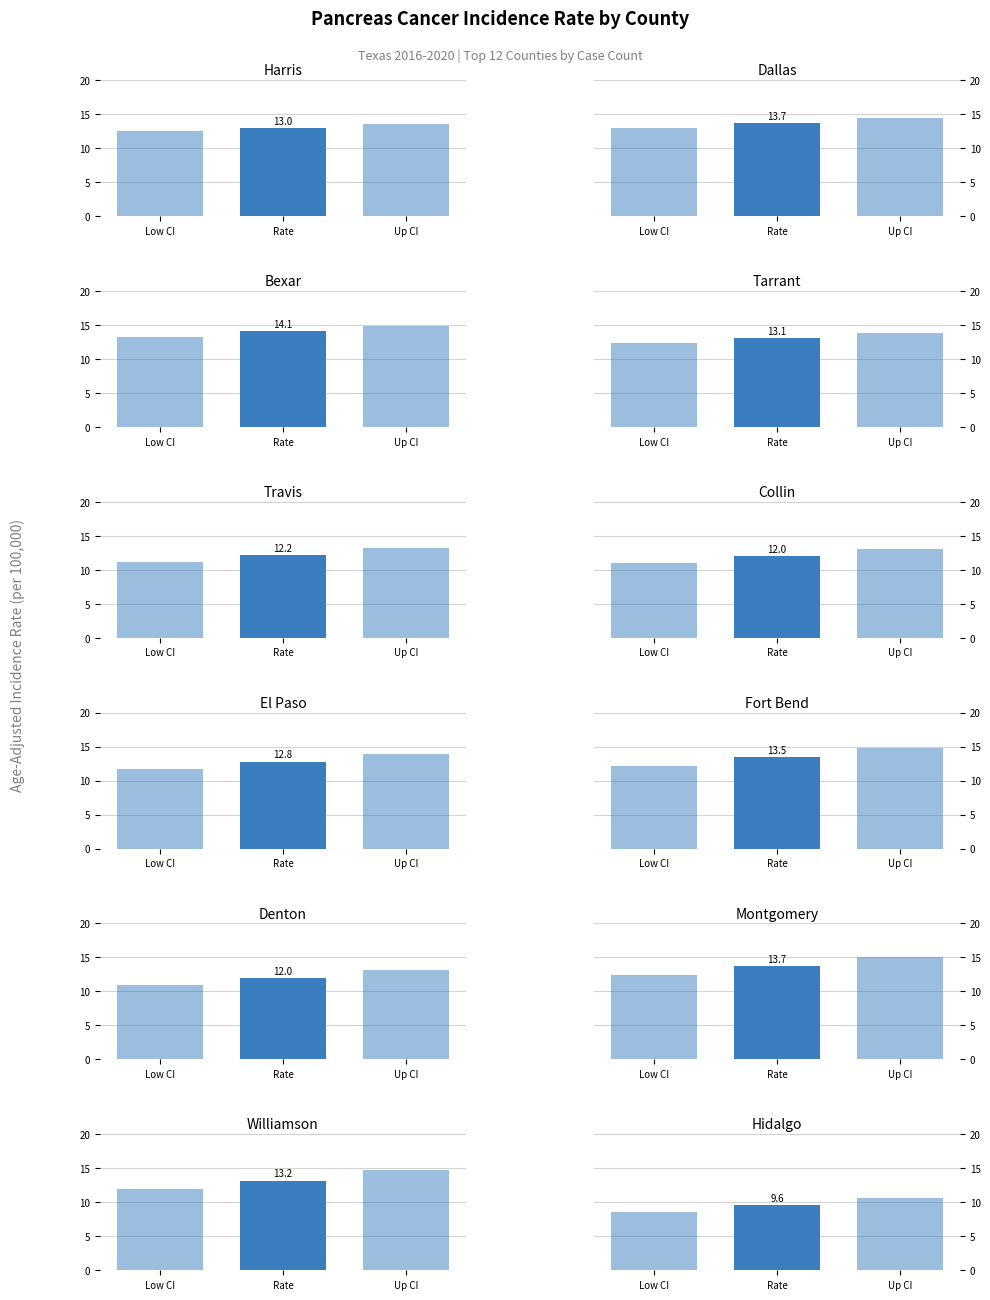

Read the upper_ci value at 7.

14.8